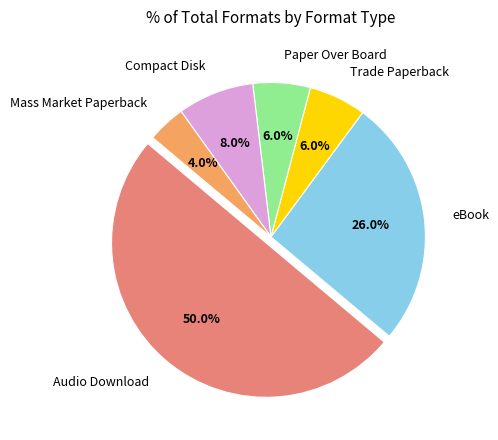

Which has a higher value, Compact Disk or Trade Paperback?

Compact Disk